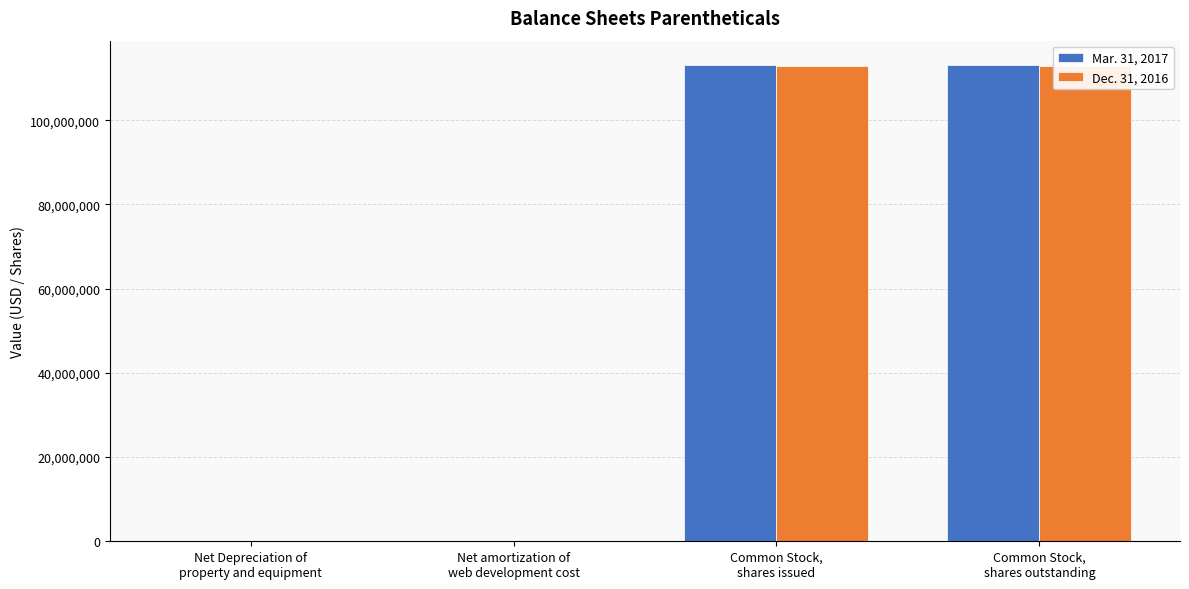

Does the chart contain any negative values?

No